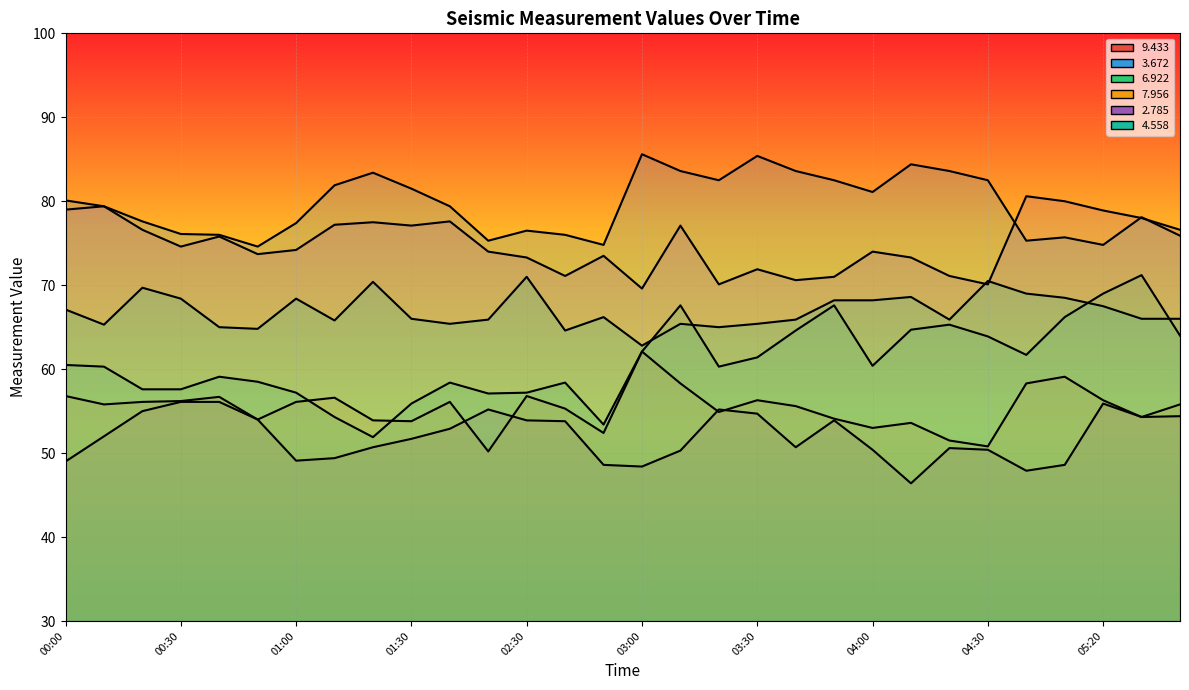

True or false:   3.672 has a value of 74.8 at 2011/03/11 02:50.

True